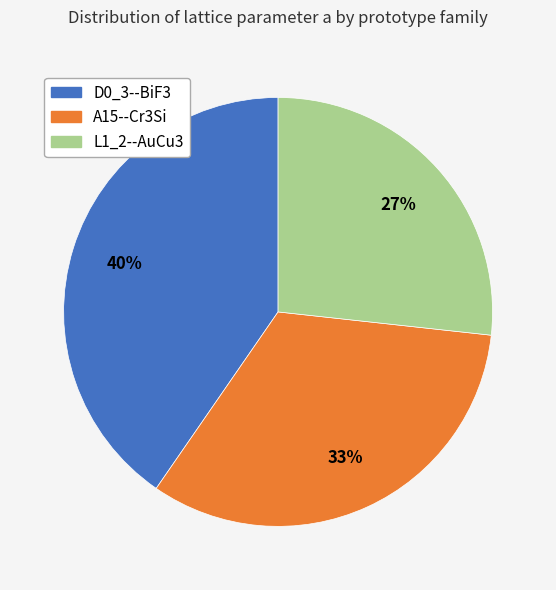

What percentage is the A15--Cr3Si slice, to the nearest percent?

33%